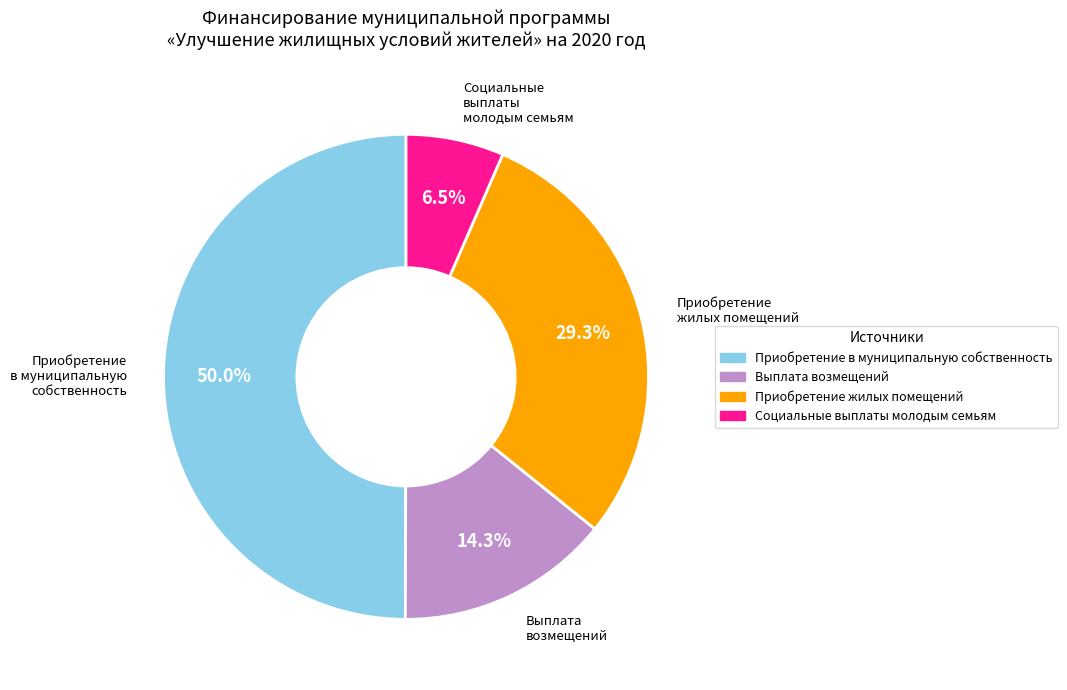

How many segments does this pie chart have?

4